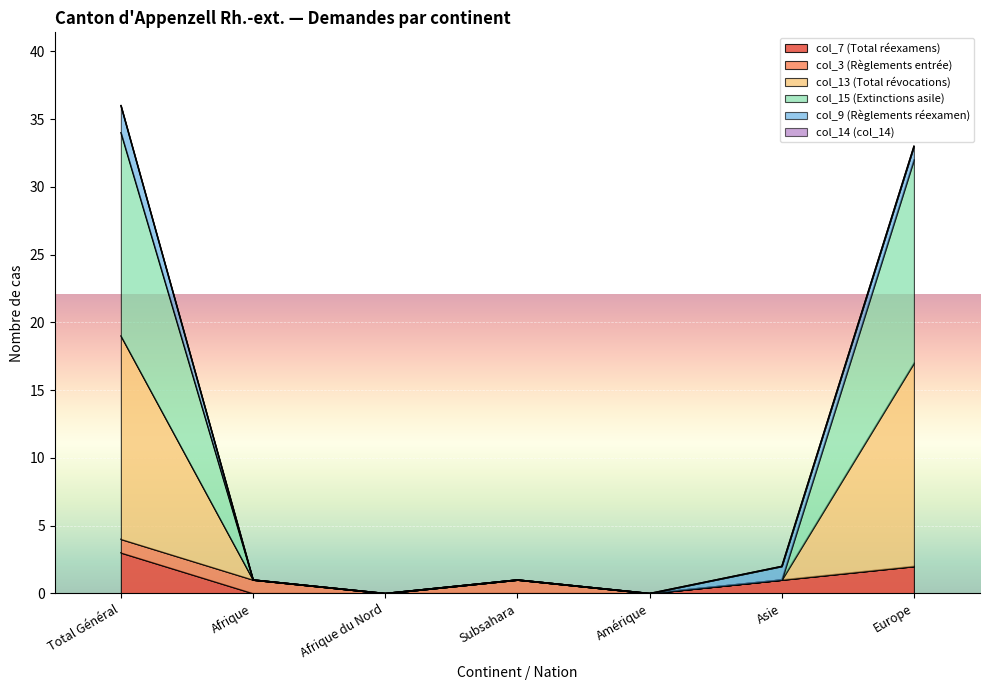

At how many categories does at least one series exceed 6?

2